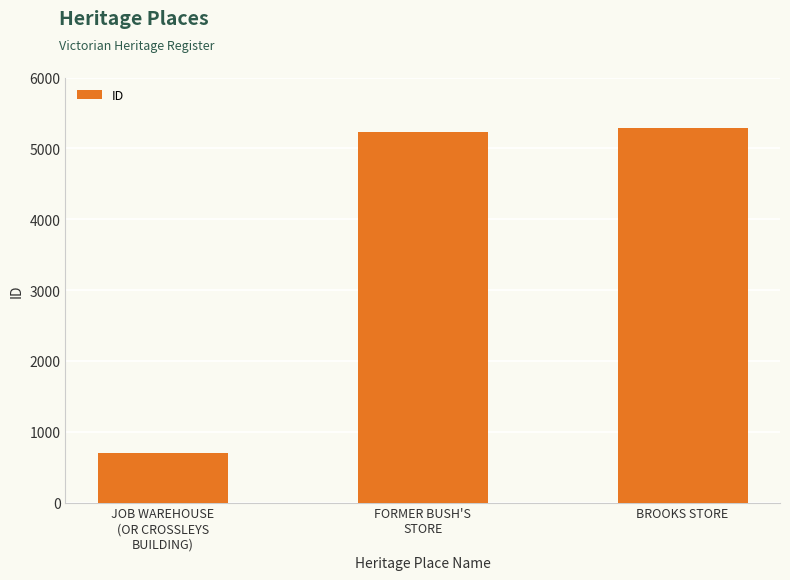

Which label corresponds to the smallest value in the chart?

JOB WAREHOUSE
(OR CROSSLEYS
BUILDING)